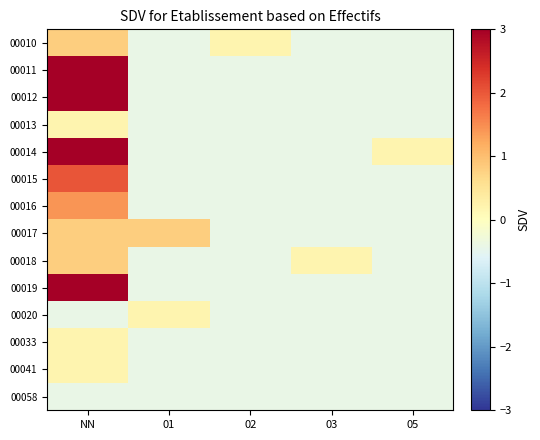

Which series has the largest total across all categories?

00014